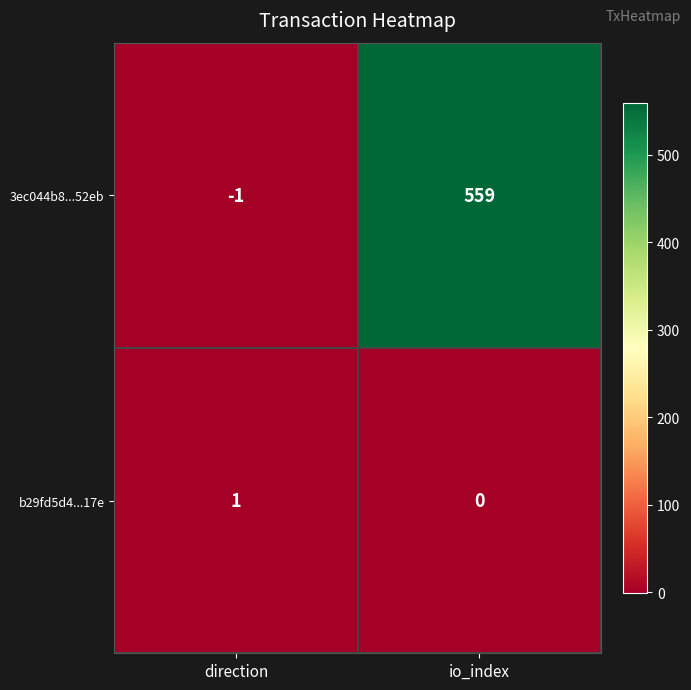

Count the number of categories in the chart.

2